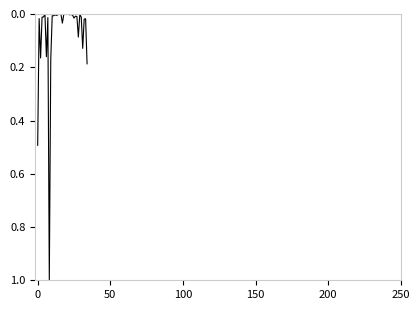

What is the greatest value displayed?

1.0